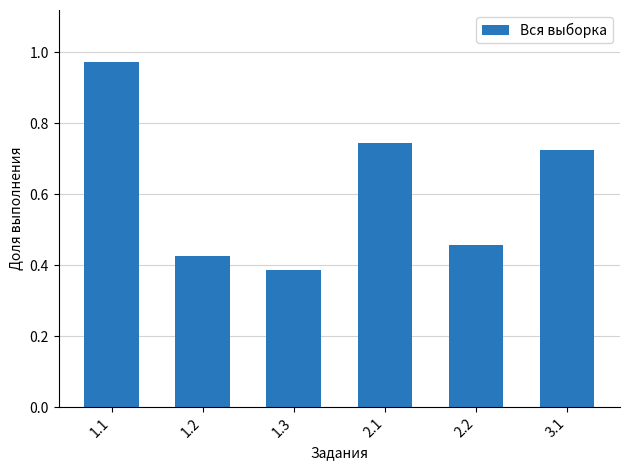

The chart shows a value of 0.8 at 2.2. True or false?

False